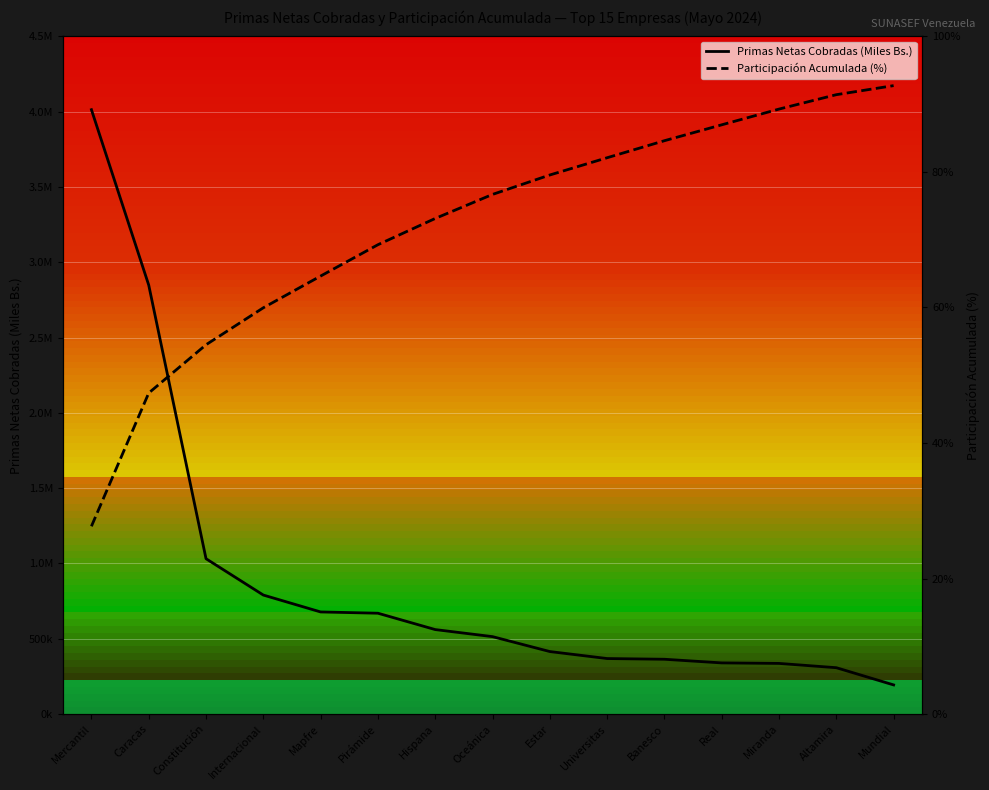

How many distinct data groups are displayed?

2